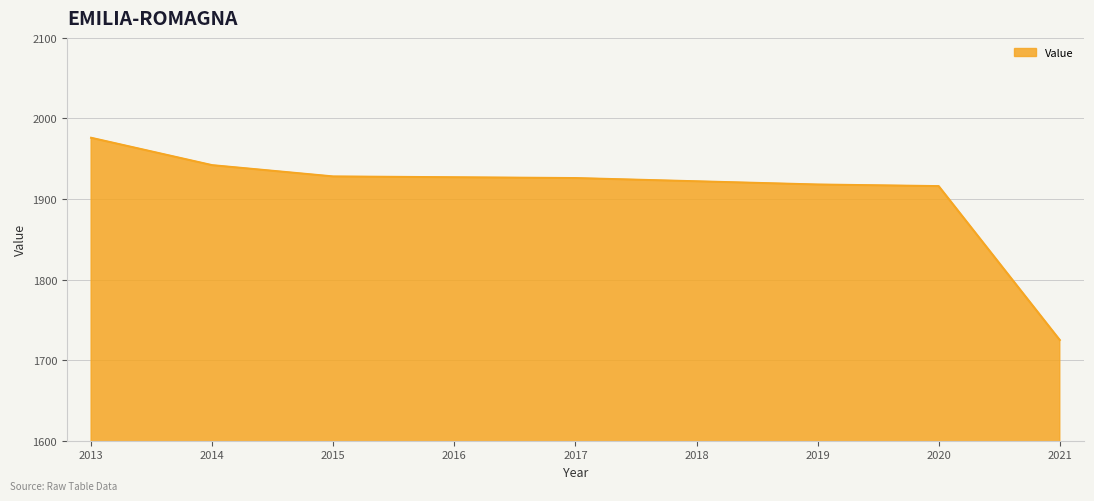

How many lines are shown in the chart?

1